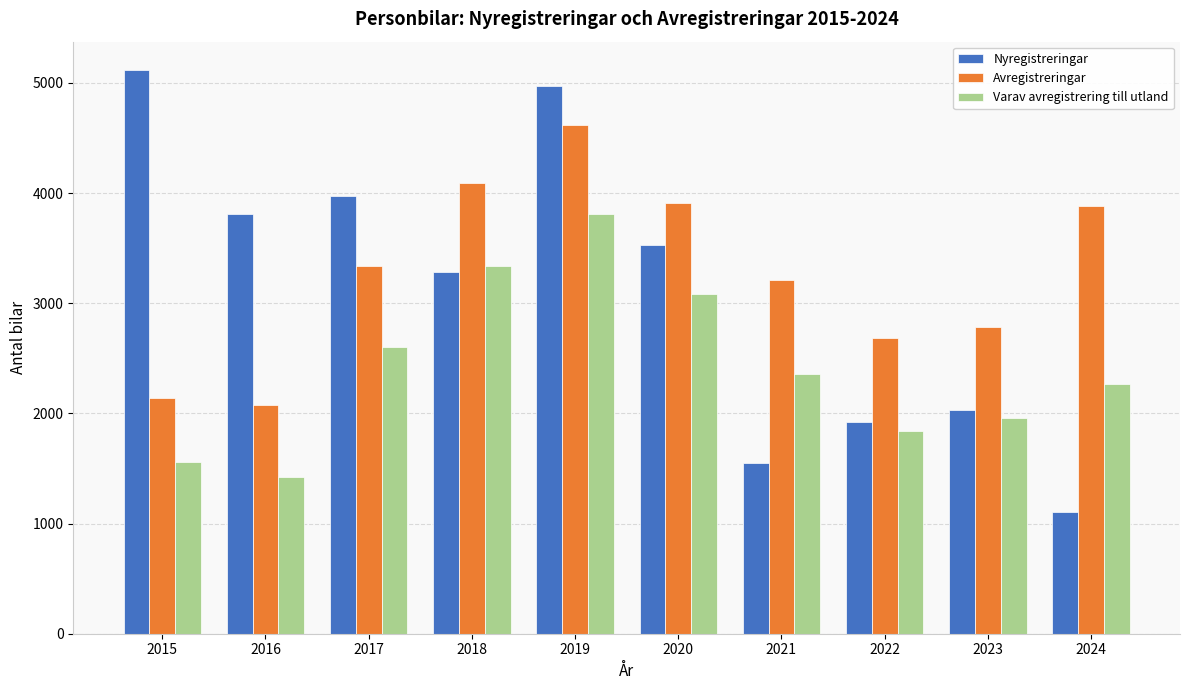

Which category has the lowest value across all series?

2024